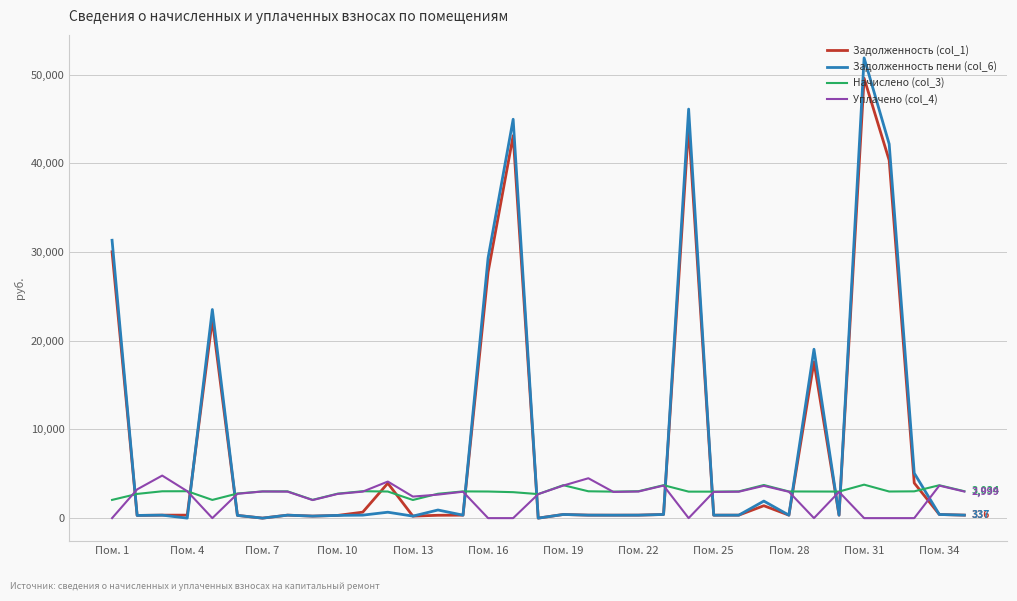

After their last crossing, which series has the higher values: Задолженность пени (col_6) or Начислено (col_3)?

Начислено (col_3)